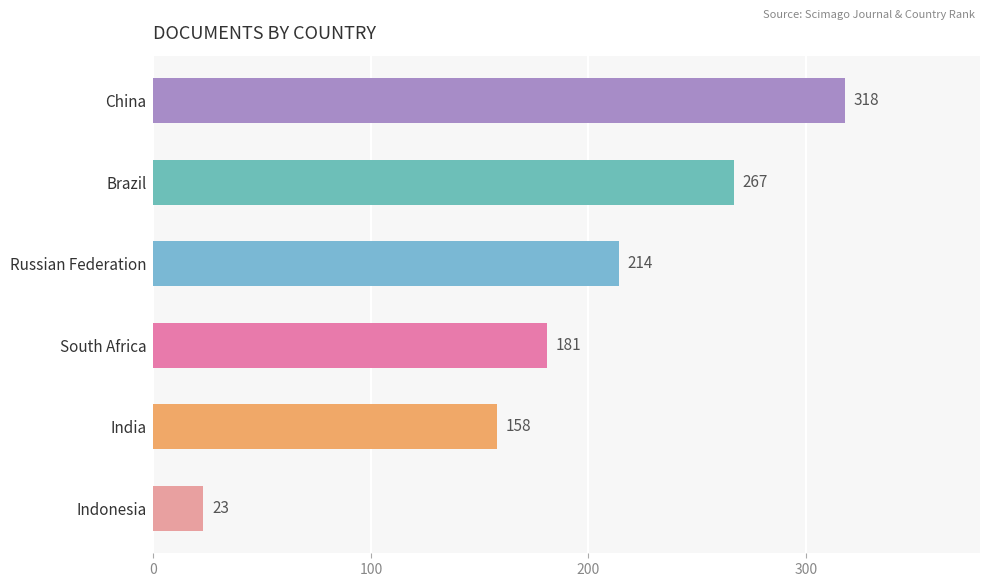

What is the label of the 3rd bar from the bottom?

South Africa